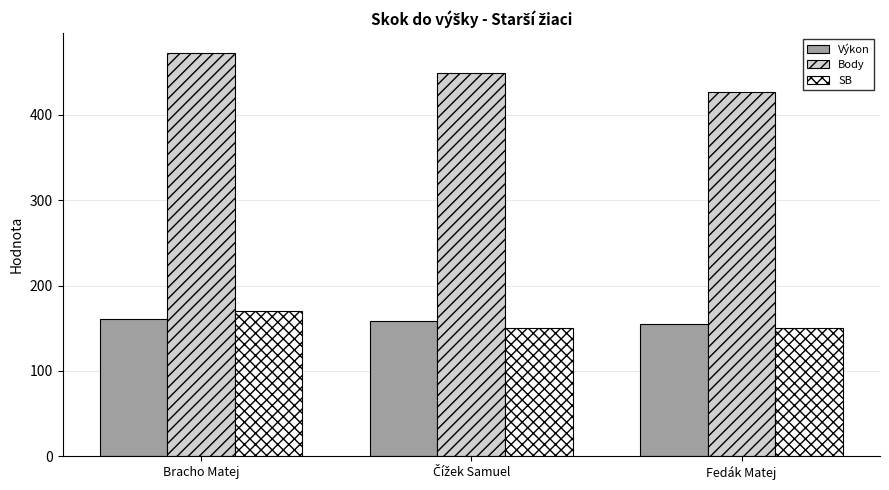

What is the spread (max minus min) of values at Bracho Matej?

311